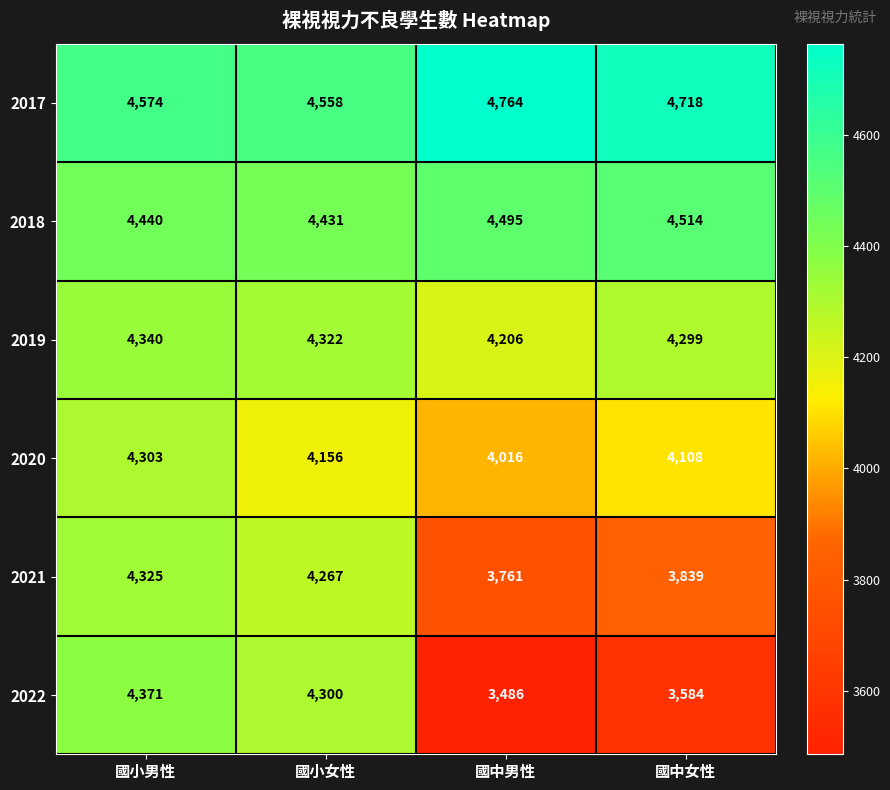

How many categories are shown in the chart?

4